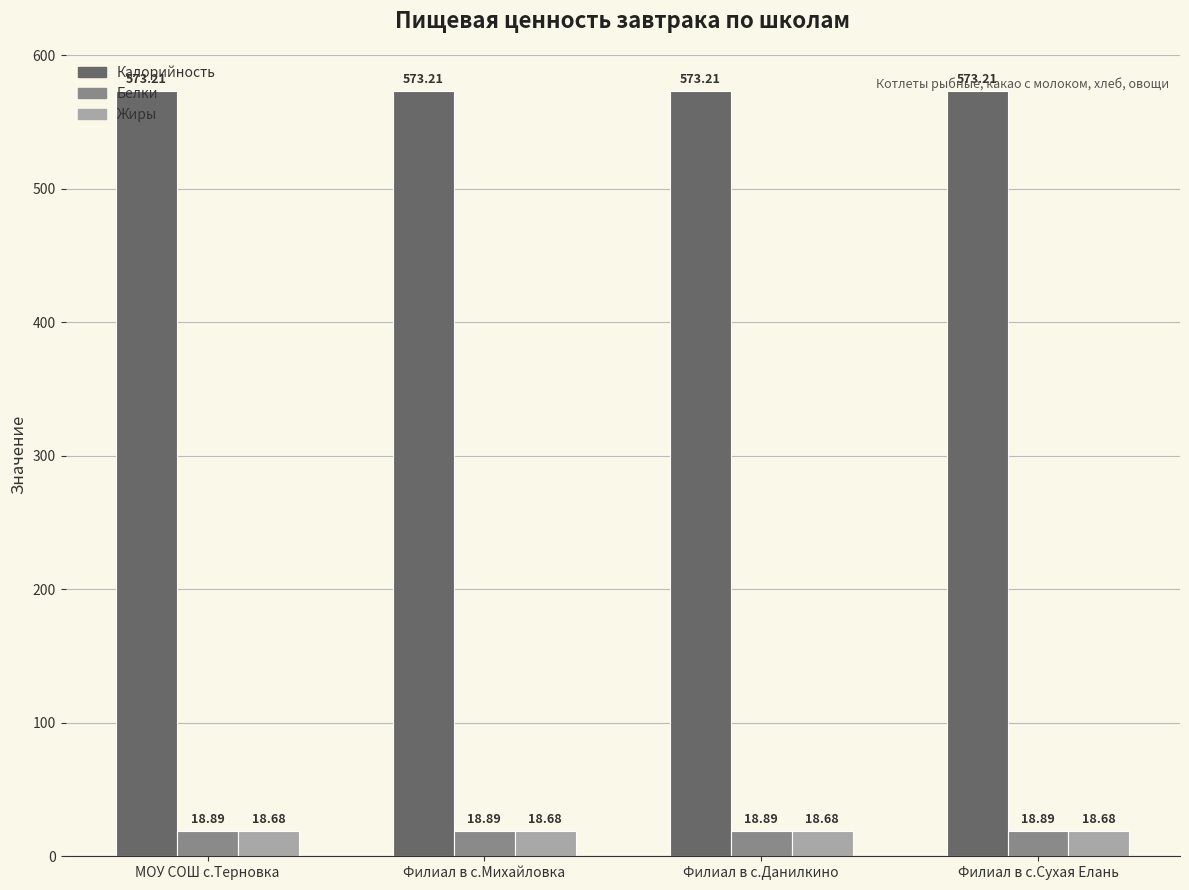

True or false: Жиры has a value of 18.7 at Филиал в с.Данилкино.

True